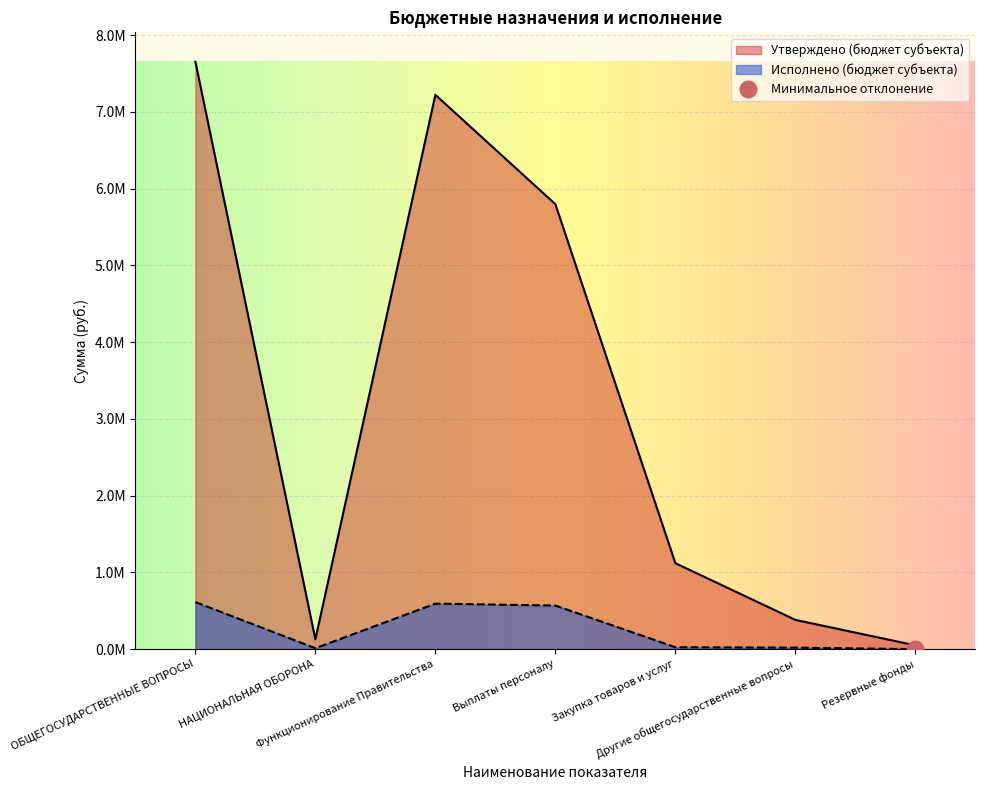

What is the approximate value of Утверждено (бюджет субъекта) at Резервные фонды?

50000.0